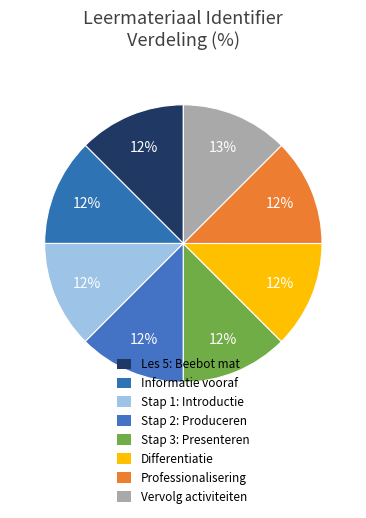

Count the number of slices in the pie.

8